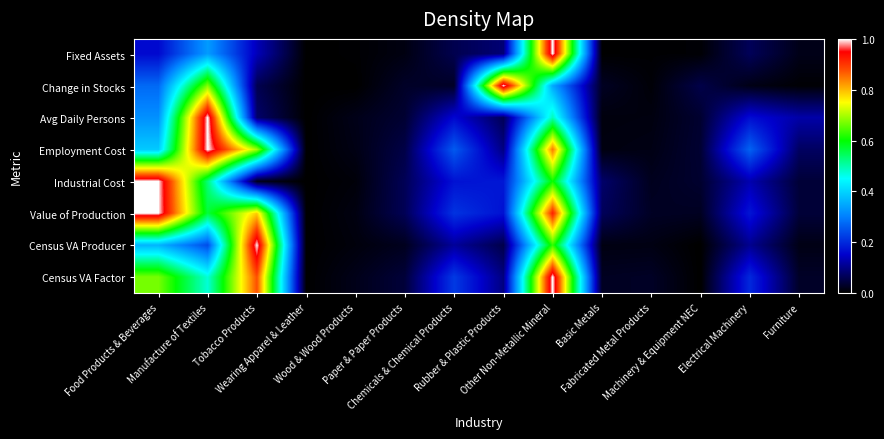

Reading left to right, what are all the values shown in this chart?

Fixed Assets: Food Products & Beverages=0.2	Manufacture of Textiles=0.3	Tobacco Products=0.1	Wearing Apparel & Leather=0.0	Wood & Wood Products=0.0	Paper & Paper Products=0.0	Chemicals & Chemical Products=0.1	Rubber & Plastic Products=0.1	Other Non-Metallic Mineral=1.0	Basic Metals=0.0	Fabricated Metal Products=0.0	Machinery & Equipment NEC=0.0	Electrical Machinery=0.1	Furniture=0.0
Change in Stocks: Food Products & Beverages=0.3	Manufacture of Textiles=0.7	Tobacco Products=0.1	Wearing Apparel & Leather=0.0	Wood & Wood Products=0.0	Paper & Paper Products=0.0	Chemicals & Chemical Products=0.0	Rubber & Plastic Products=1.0	Other Non-Metallic Mineral=0.3	Basic Metals=0.0	Fabricated Metal Products=0.0	Machinery & Equipment NEC=0.1	Electrical Machinery=0.0	Furniture=0.0
Avg Daily Persons: Food Products & Beverages=0.3	Manufacture of Textiles=1.0	Tobacco Products=0.1	Wearing Apparel & Leather=0.0	Wood & Wood Products=0.0	Paper & Paper Products=0.0	Chemicals & Chemical Products=0.2	Rubber & Plastic Products=0.1	Other Non-Metallic Mineral=0.5	Basic Metals=0.0	Fabricated Metal Products=0.0	Machinery & Equipment NEC=0.0	Electrical Machinery=0.2	Furniture=0.1
Employment Cost: Food Products & Beverages=0.4	Manufacture of Textiles=1.0	Tobacco Products=0.7	Wearing Apparel & Leather=0.0	Wood & Wood Products=0.0	Paper & Paper Products=0.1	Chemicals & Chemical Products=0.3	Rubber & Plastic Products=0.1	Other Non-Metallic Mineral=0.8	Basic Metals=0.0	Fabricated Metal Products=0.0	Machinery & Equipment NEC=0.0	Electrical Machinery=0.3	Furniture=0.1
Industrial Cost: Food Products & Beverages=1.0	Manufacture of Textiles=0.5	Tobacco Products=0.0	Wearing Apparel & Leather=0.0	Wood & Wood Products=0.0	Paper & Paper Products=0.1	Chemicals & Chemical Products=0.2	Rubber & Plastic Products=0.2	Other Non-Metallic Mineral=0.6	Basic Metals=0.1	Fabricated Metal Products=0.0	Machinery & Equipment NEC=0.0	Electrical Machinery=0.1	Furniture=0.0
Value of Production: Food Products & Beverages=1.0	Manufacture of Textiles=0.6	Tobacco Products=0.8	Wearing Apparel & Leather=0.0	Wood & Wood Products=0.0	Paper & Paper Products=0.1	Chemicals & Chemical Products=0.2	Rubber & Plastic Products=0.2	Other Non-Metallic Mineral=0.9	Basic Metals=0.1	Fabricated Metal Products=0.0	Machinery & Equipment NEC=0.0	Electrical Machinery=0.2	Furniture=0.0
Census VA Producer: Food Products & Beverages=0.4	Manufacture of Textiles=0.2	Tobacco Products=1.0	Wearing Apparel & Leather=0.0	Wood & Wood Products=0.0	Paper & Paper Products=0.0	Chemicals & Chemical Products=0.1	Rubber & Plastic Products=0.1	Other Non-Metallic Mineral=0.6	Basic Metals=0.0	Fabricated Metal Products=0.0	Machinery & Equipment NEC=0.0	Electrical Machinery=0.1	Furniture=0.0
Census VA Factor: Food Products & Beverages=0.7	Manufacture of Textiles=0.5	Tobacco Products=0.9	Wearing Apparel & Leather=0.0	Wood & Wood Products=0.0	Paper & Paper Products=0.0	Chemicals & Chemical Products=0.2	Rubber & Plastic Products=0.1	Other Non-Metallic Mineral=1.0	Basic Metals=0.0	Fabricated Metal Products=0.0	Machinery & Equipment NEC=0.0	Electrical Machinery=0.2	Furniture=0.0